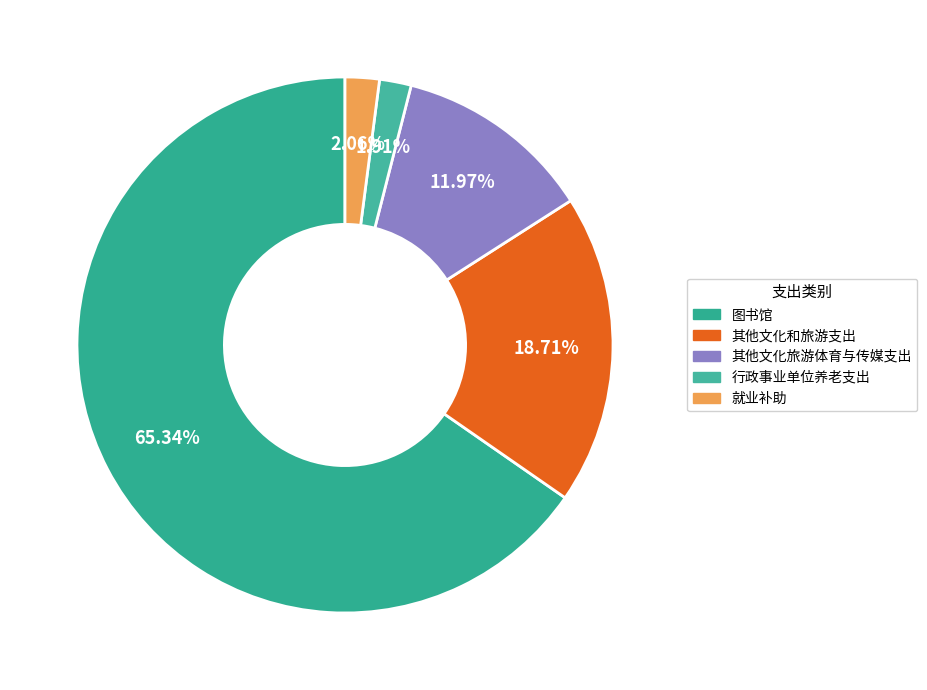

Which has a higher value, 图书馆 or 其他文化和旅游支出?

图书馆